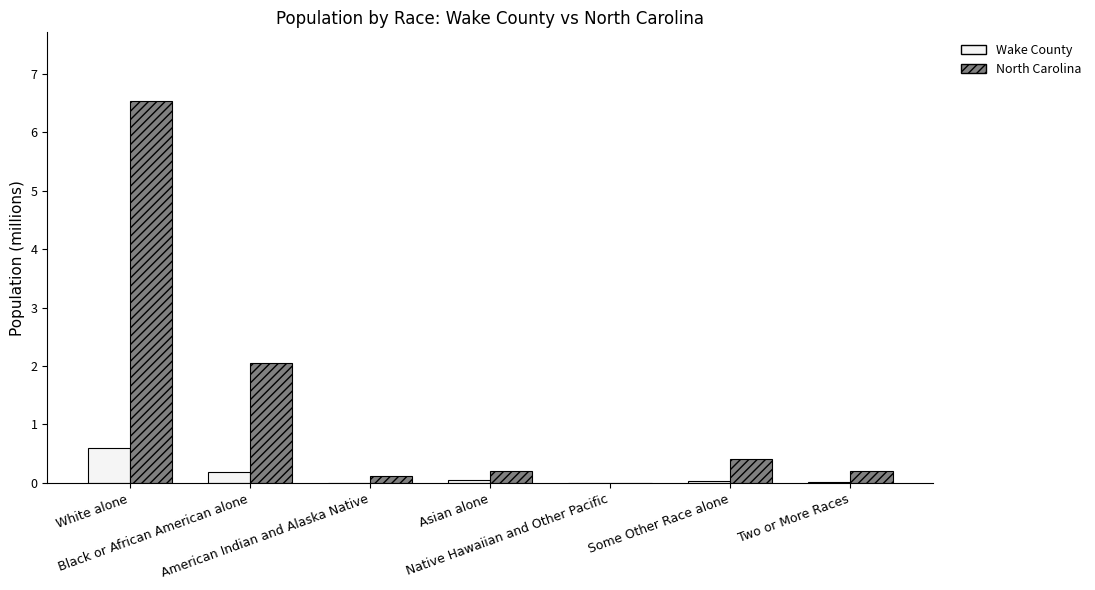

What is the sum of all Wake County values?

0.9